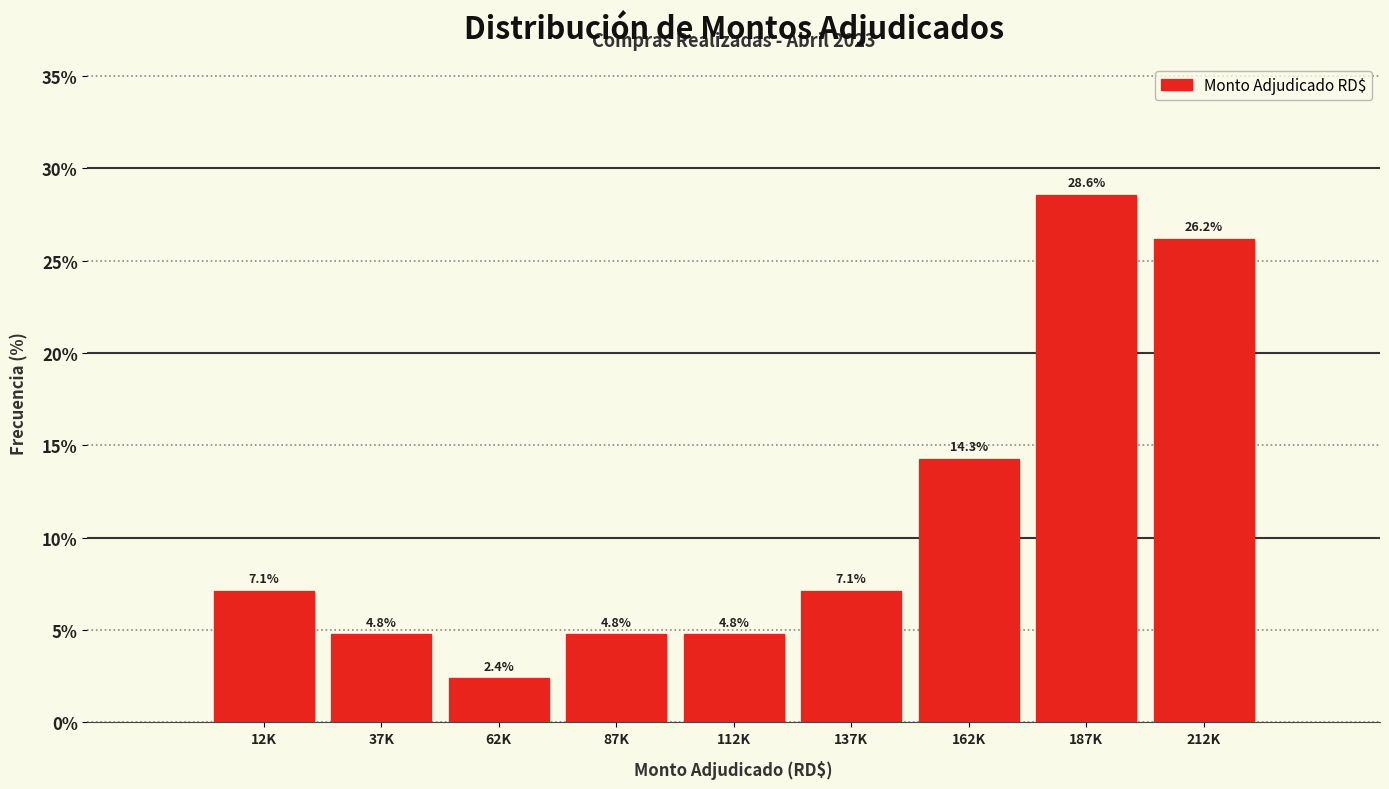

Reading left to right, list all the values displayed in this chart.

12K=7.1	37K=4.8	62K=2.4	87K=4.8	112K=4.8	137K=7.1	162K=14.3	187K=28.6	212K=26.2